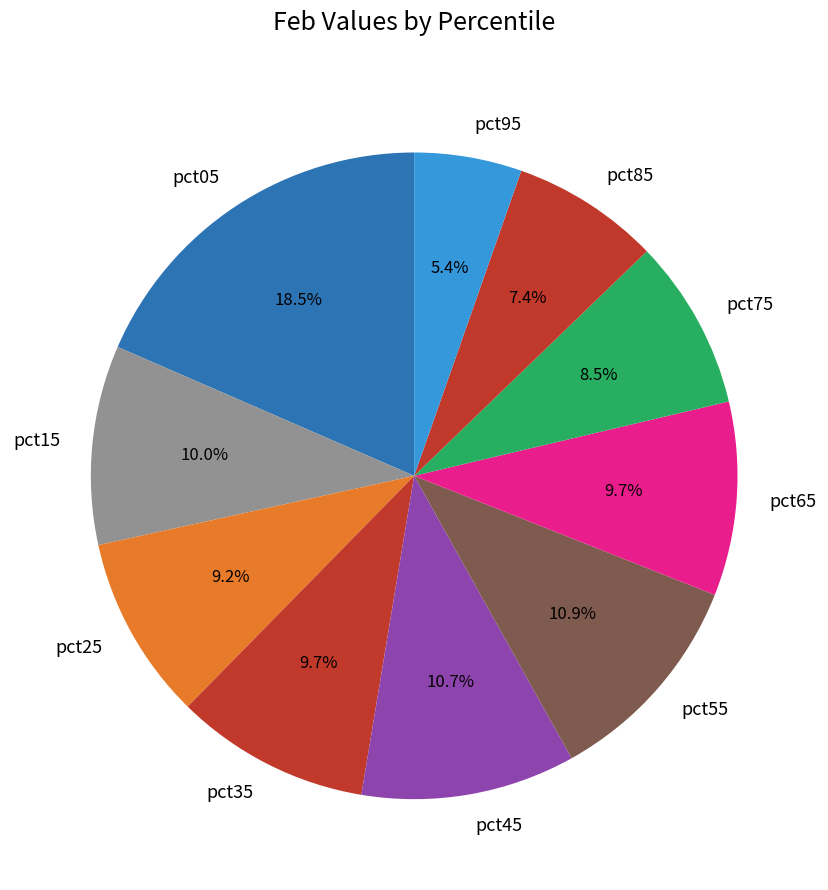

Which slice is the largest?

pct05